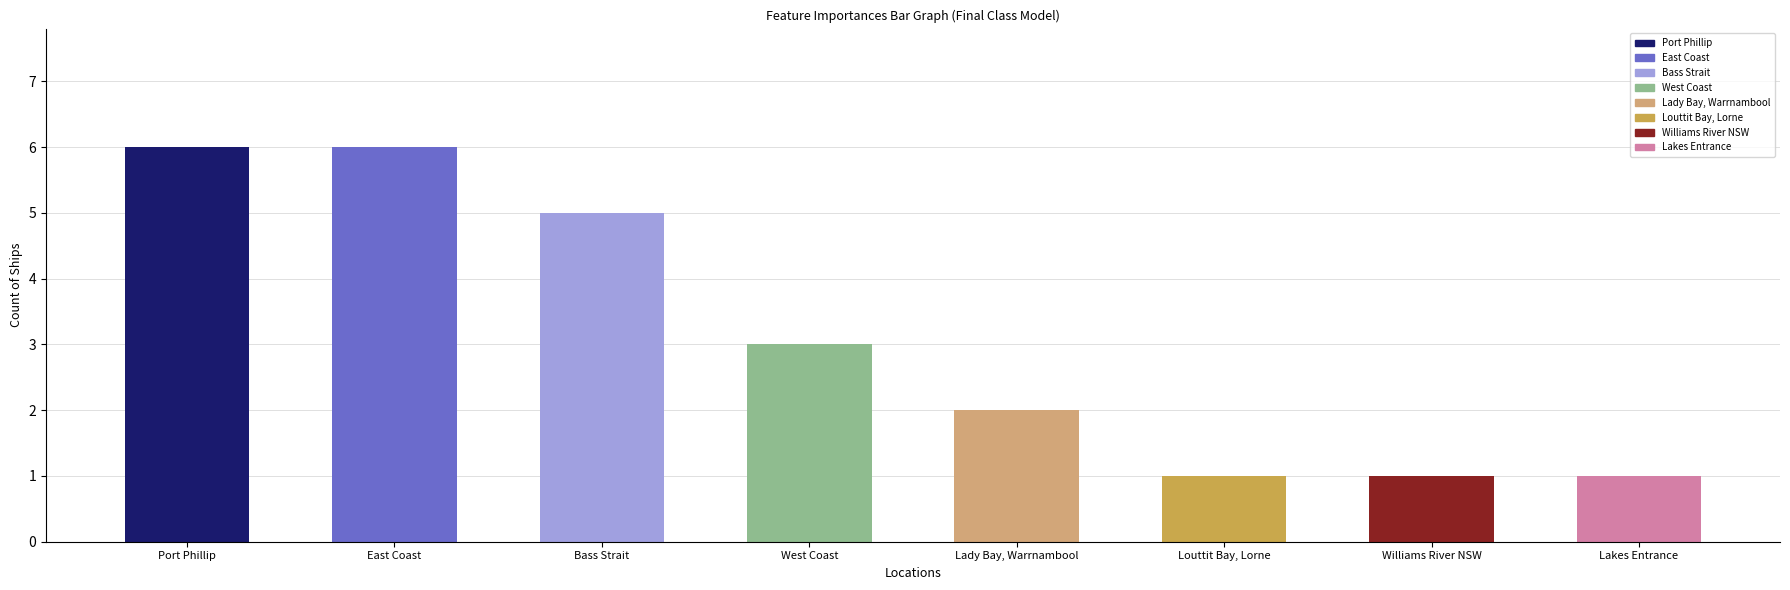

List the labels in order of value, smallest first.

Louttit Bay, Lorne, Williams River NSW, Lakes Entrance, Lady Bay, Warrnambool, West Coast, Bass Strait, Port Phillip, East Coast